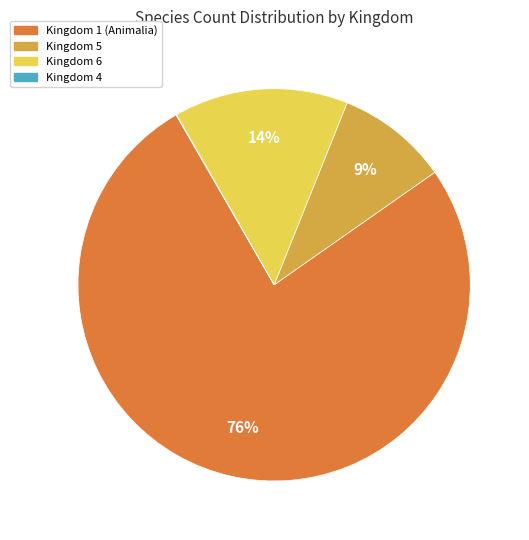

Is there any slice that represents more than half of the pie?

Yes